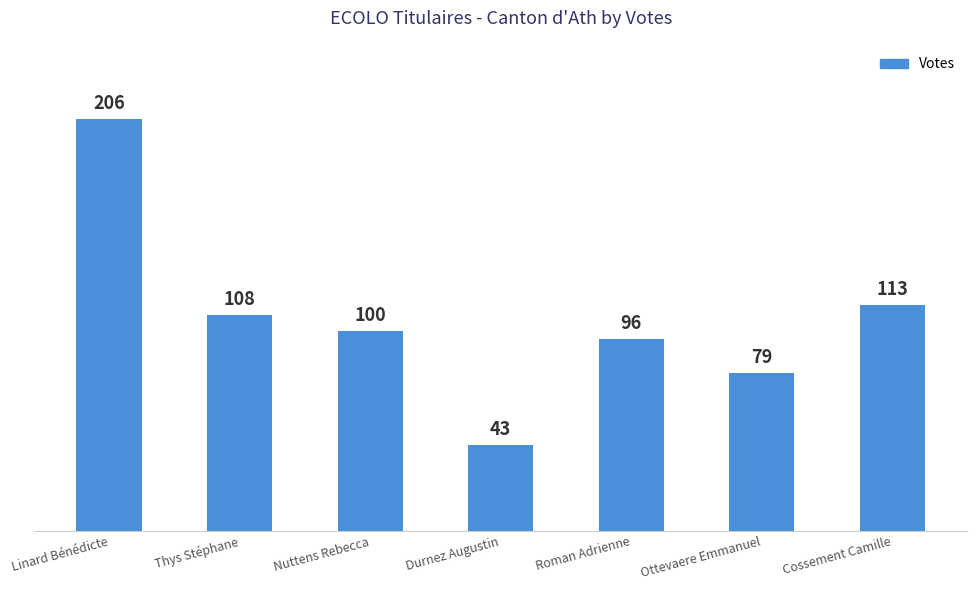

What is the change in value from Durnez Augustin to Cossement Camille?

+70